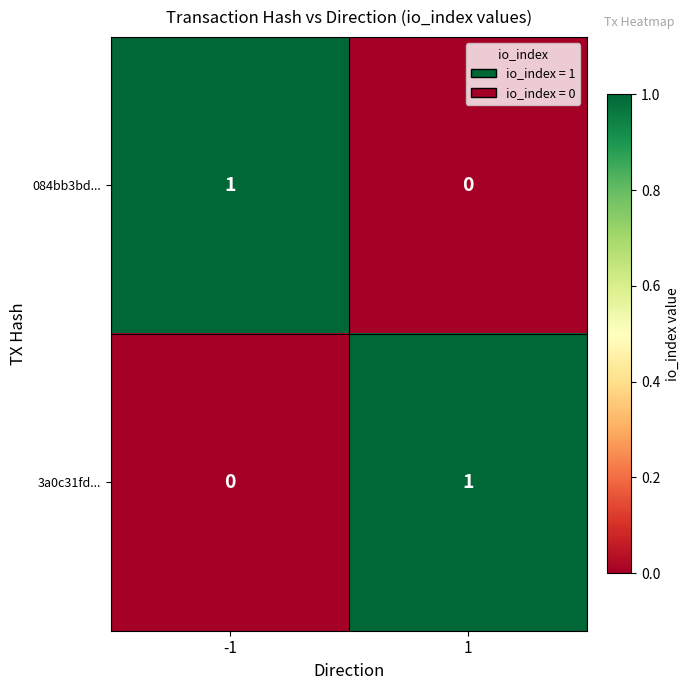

True or false: 084bb3bd... has a value of 0 at -1.

False